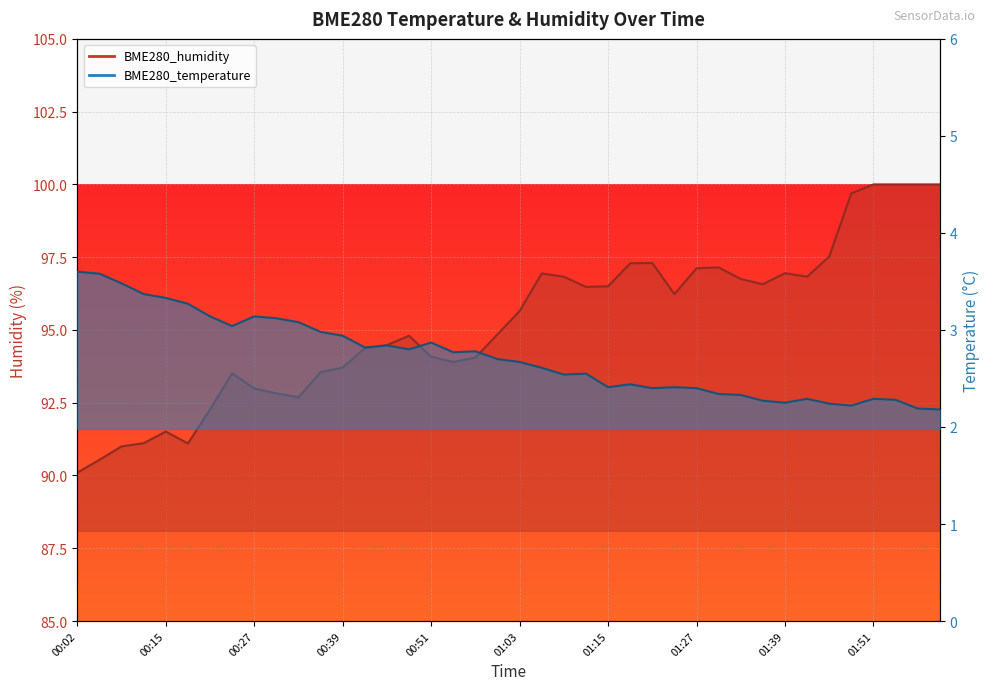

The BME280_humidity series shows 169.7 at 01:48. True or false?

False